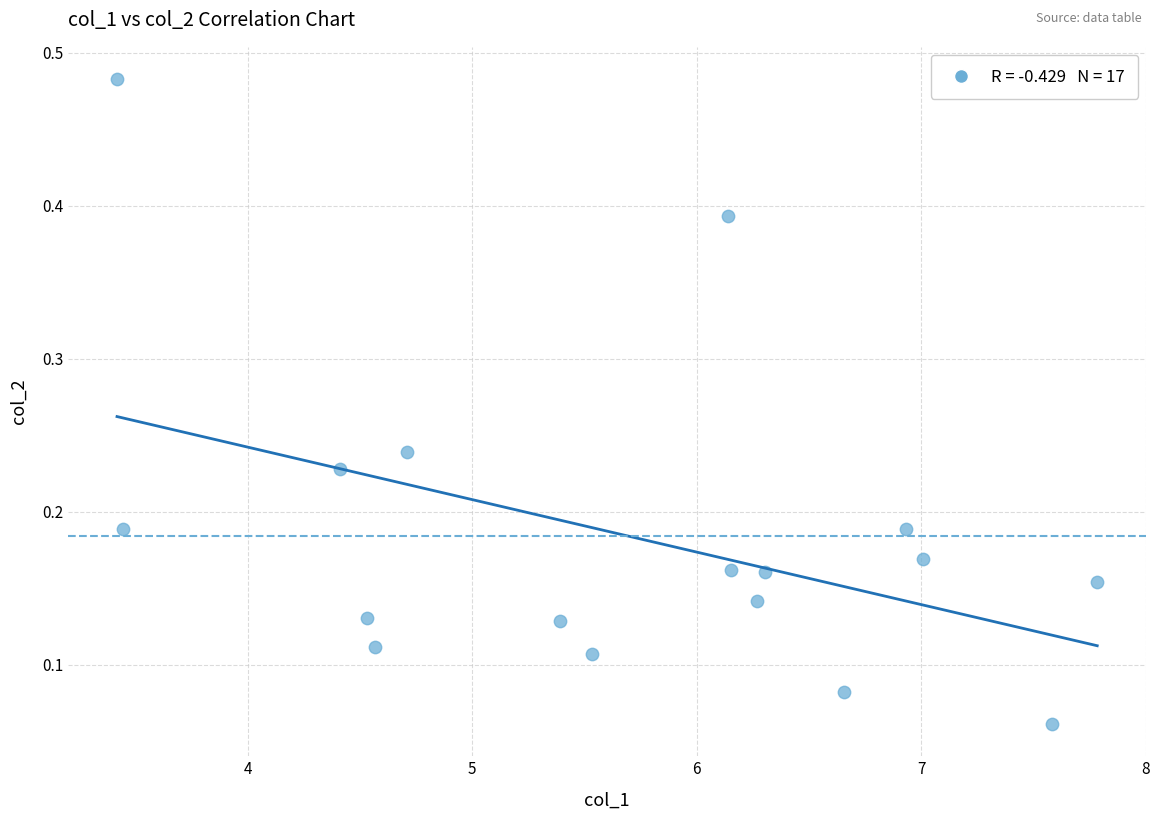

What is the range of X values (max minus min)?

4.4